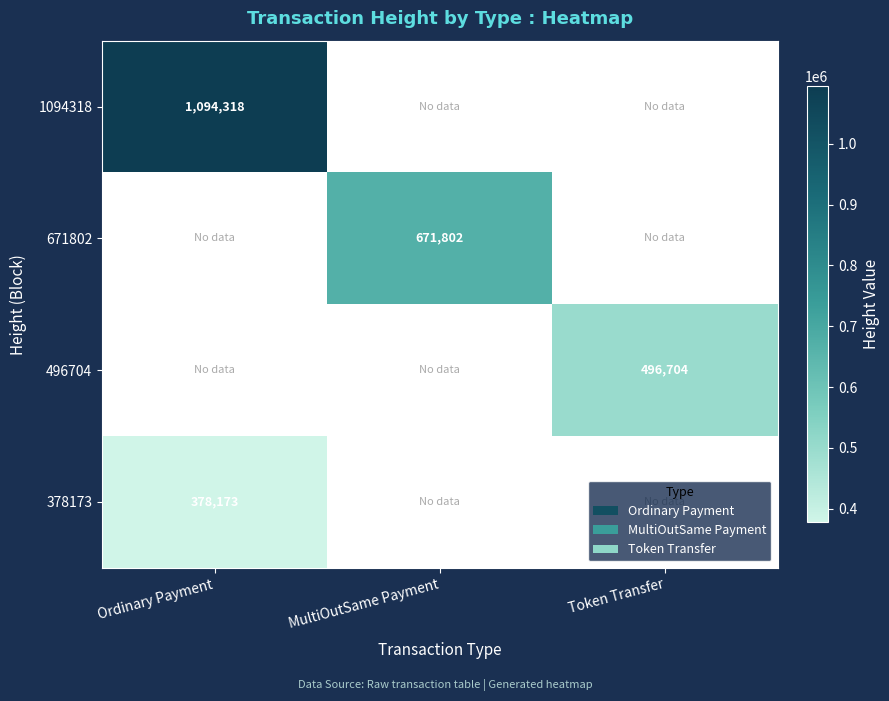

Is it true that 1094318 equals 1094318 at Ordinary Payment?

True